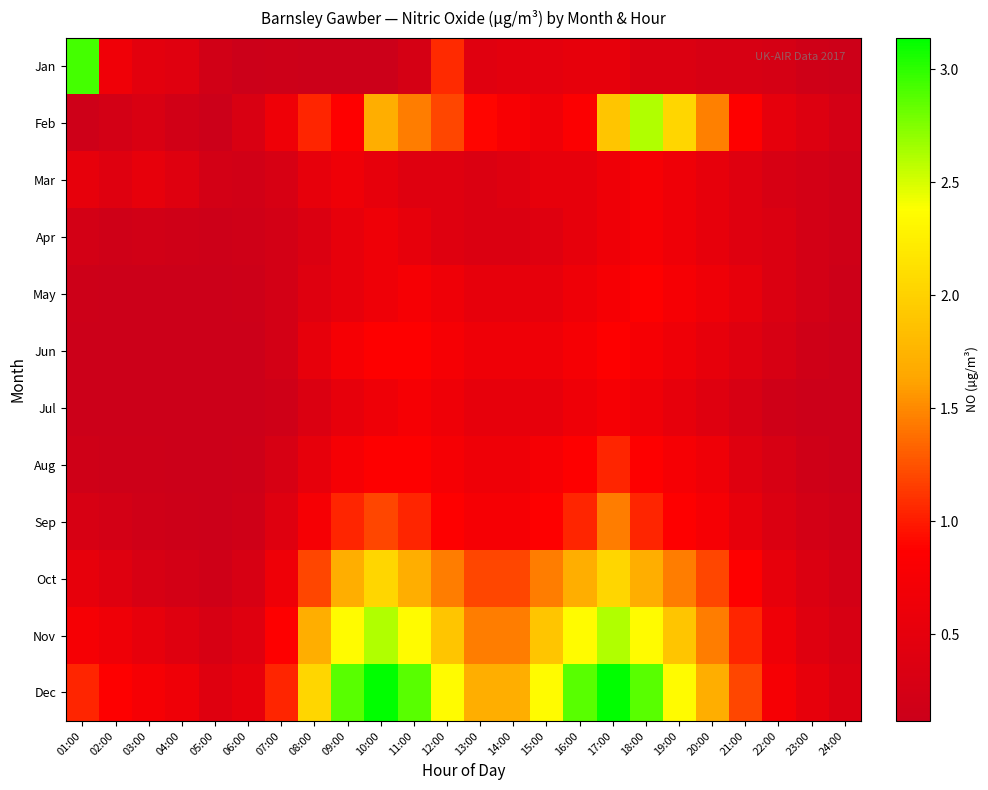

Reading right to left, what are all the values shown in this chart?

Jan: 24:00=0.1	23:00=0.2	22:00=0.3	21:00=0.3	20:00=0.3	19:00=0.3	18:00=0.3	17:00=0.5	16:00=0.5	15:00=0.5	14:00=0.5	13:00=0.4	12:00=1.1	11:00=0.3	10:00=0.1	09:00=0.1	08:00=0.1	07:00=0.1	06:00=0.1	05:00=0.2	04:00=0.4	03:00=0.5	02:00=0.7	01:00=2.9
Feb: 24:00=0.2	23:00=0.4	22:00=0.5	21:00=0.9	20:00=1.5	19:00=2.0	18:00=2.6	17:00=1.9	16:00=0.8	15:00=0.6	14:00=0.8	13:00=0.9	12:00=1.2	11:00=1.5	10:00=1.7	09:00=0.9	08:00=1.0	07:00=0.6	06:00=0.3	05:00=0.1	04:00=0.2	03:00=0.3	02:00=0.2	01:00=0.2
Mar: 24:00=0.2	23:00=0.2	22:00=0.3	21:00=0.4	20:00=0.5	19:00=0.6	18:00=0.8	17:00=0.6	16:00=0.5	15:00=0.5	14:00=0.4	13:00=0.3	12:00=0.4	11:00=0.4	10:00=0.5	09:00=0.6	08:00=0.5	07:00=0.3	06:00=0.2	05:00=0.2	04:00=0.4	03:00=0.5	02:00=0.4	01:00=0.5
Apr: 24:00=0.2	23:00=0.2	22:00=0.3	21:00=0.4	20:00=0.5	19:00=0.6	18:00=0.8	17:00=0.6	16:00=0.5	15:00=0.4	14:00=0.3	13:00=0.3	12:00=0.4	11:00=0.5	10:00=0.6	09:00=0.5	08:00=0.3	07:00=0.2	06:00=0.2	05:00=0.1	04:00=0.2	03:00=0.2	02:00=0.2	01:00=0.2
May: 24:00=0.1	23:00=0.2	22:00=0.3	21:00=0.5	20:00=0.6	19:00=0.8	18:00=0.9	17:00=0.8	16:00=0.6	15:00=0.5	14:00=0.5	13:00=0.5	12:00=0.6	11:00=0.8	10:00=0.6	09:00=0.5	08:00=0.4	07:00=0.2	06:00=0.1	05:00=0.1	04:00=0.1	03:00=0.1	02:00=0.1	01:00=0.1
Jun: 24:00=0.1	23:00=0.2	22:00=0.3	21:00=0.4	20:00=0.5	19:00=0.6	18:00=0.8	17:00=0.9	16:00=0.8	15:00=0.6	14:00=0.6	13:00=0.6	12:00=0.8	11:00=0.9	10:00=0.9	09:00=0.8	08:00=0.5	07:00=0.2	06:00=0.1	05:00=0.1	04:00=0.1	03:00=0.1	02:00=0.1	01:00=0.1
Jul: 24:00=0.1	23:00=0.1	22:00=0.2	21:00=0.3	20:00=0.4	19:00=0.5	18:00=0.6	17:00=0.8	16:00=0.6	15:00=0.5	14:00=0.5	13:00=0.5	12:00=0.6	11:00=0.8	10:00=0.6	09:00=0.5	08:00=0.3	07:00=0.2	06:00=0.1	05:00=0.1	04:00=0.1	03:00=0.1	02:00=0.1	01:00=0.1
Aug: 24:00=0.1	23:00=0.2	22:00=0.3	21:00=0.4	20:00=0.6	19:00=0.8	18:00=0.9	17:00=1.0	16:00=0.9	15:00=0.8	14:00=0.6	13:00=0.6	12:00=0.8	11:00=0.9	10:00=0.9	09:00=0.8	08:00=0.5	07:00=0.3	06:00=0.1	05:00=0.1	04:00=0.1	03:00=0.1	02:00=0.1	01:00=0.2
Sep: 24:00=0.2	23:00=0.2	22:00=0.3	21:00=0.5	20:00=0.8	19:00=0.9	18:00=1.0	17:00=1.5	16:00=1.0	15:00=0.9	14:00=0.8	13:00=0.8	12:00=0.9	11:00=1.0	10:00=1.2	09:00=1.0	08:00=0.8	07:00=0.4	06:00=0.2	05:00=0.1	04:00=0.1	03:00=0.2	02:00=0.2	01:00=0.3
Oct: 24:00=0.2	23:00=0.3	22:00=0.5	21:00=0.9	20:00=1.2	19:00=1.5	18:00=1.7	17:00=2.0	16:00=1.7	15:00=1.5	14:00=1.2	13:00=1.2	12:00=1.5	11:00=1.7	10:00=2.0	09:00=1.7	08:00=1.2	07:00=0.6	06:00=0.3	05:00=0.2	04:00=0.2	03:00=0.3	02:00=0.4	01:00=0.5
Nov: 24:00=0.3	23:00=0.4	22:00=0.6	21:00=1.0	20:00=1.5	19:00=1.9	18:00=2.4	17:00=2.6	16:00=2.4	15:00=1.9	14:00=1.5	13:00=1.5	12:00=1.9	11:00=2.4	10:00=2.6	09:00=2.4	08:00=1.7	07:00=0.9	06:00=0.4	05:00=0.3	04:00=0.4	03:00=0.5	02:00=0.6	01:00=0.8
Dec: 24:00=0.3	23:00=0.5	22:00=0.8	21:00=1.2	20:00=1.7	19:00=2.4	18:00=2.9	17:00=3.1	16:00=2.9	15:00=2.4	14:00=1.7	13:00=1.7	12:00=2.4	11:00=2.9	10:00=3.1	09:00=2.9	08:00=2.0	07:00=1.0	06:00=0.5	05:00=0.4	04:00=0.6	03:00=0.8	02:00=0.9	01:00=1.0